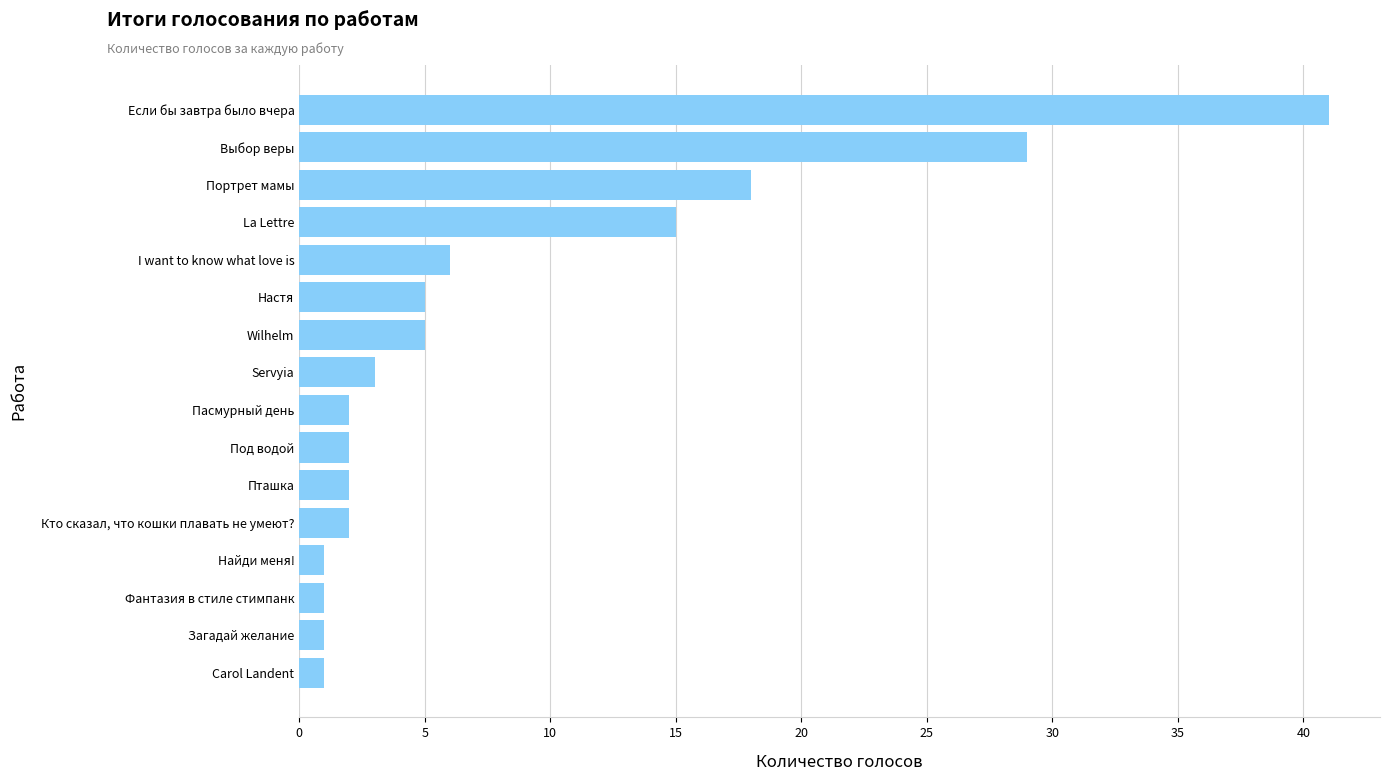

Are the bars grouped side by side (vs. stacked)?

No